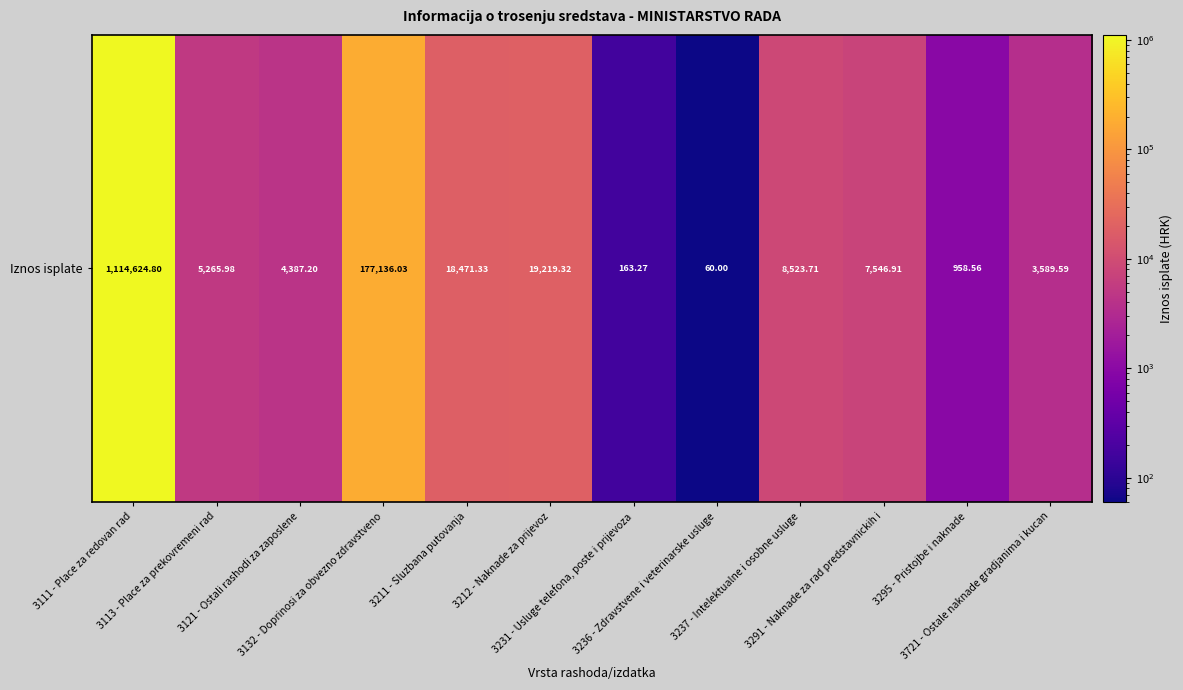

List the labels in order of value, smallest first.

3236 - Zdravstvene i veterinarske usluge, 3231 - Usluge telefona, poste i prijevoza, 3295 - Pristojbe i naknade, 3721 - Ostale naknade gradjanima i kucan, 3121 - Ostali rashodi za zaposlene, 3113 - Place za prekovremeni rad, 3291 - Naknade za rad predstavnickih i, 3237 - Intelektualne i osobne usluge, 3211 - Sluzbana putovanja, 3212 - Naknade za prijevoz, 3132 - Doprinosi za obvezno zdravstveno, 3111 - Place za redovan rad